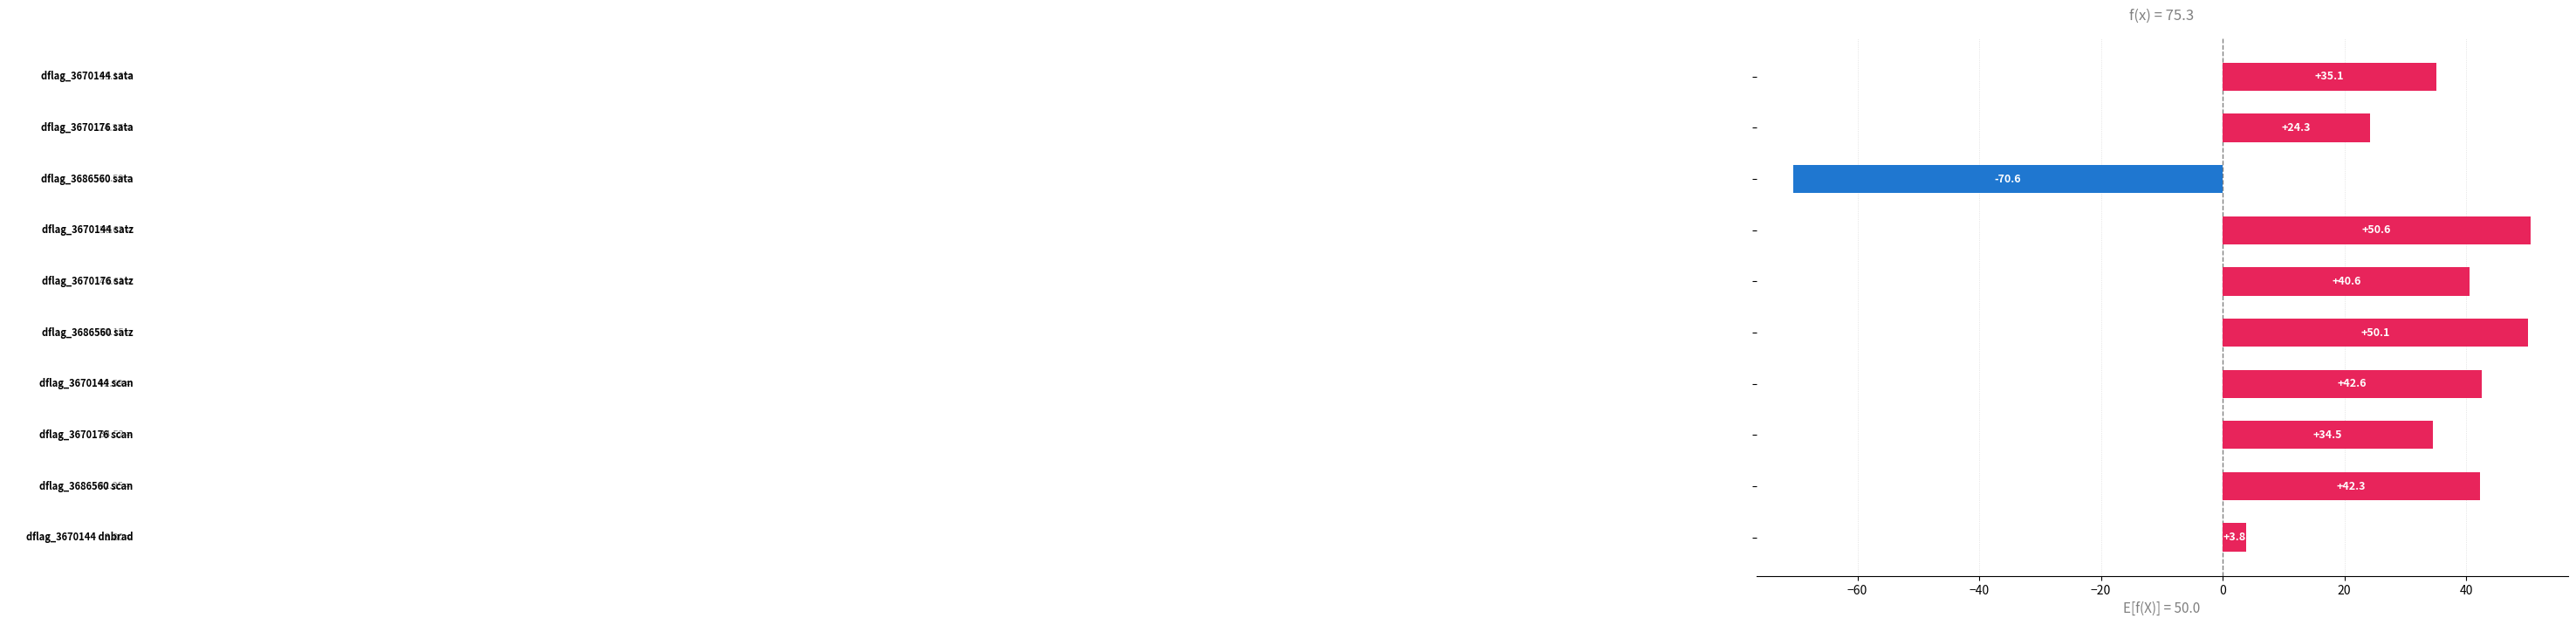

What is the difference between the maximum and minimum values?

121.2